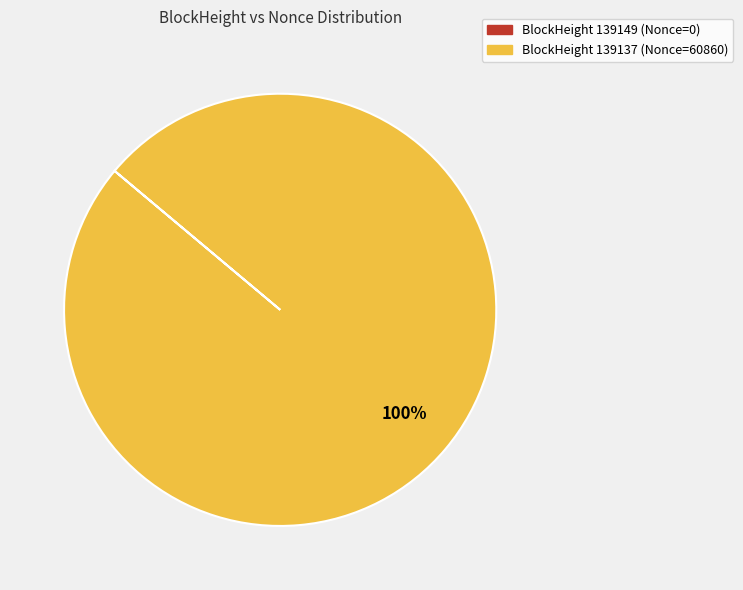

Is there a majority slice in this chart?

Yes